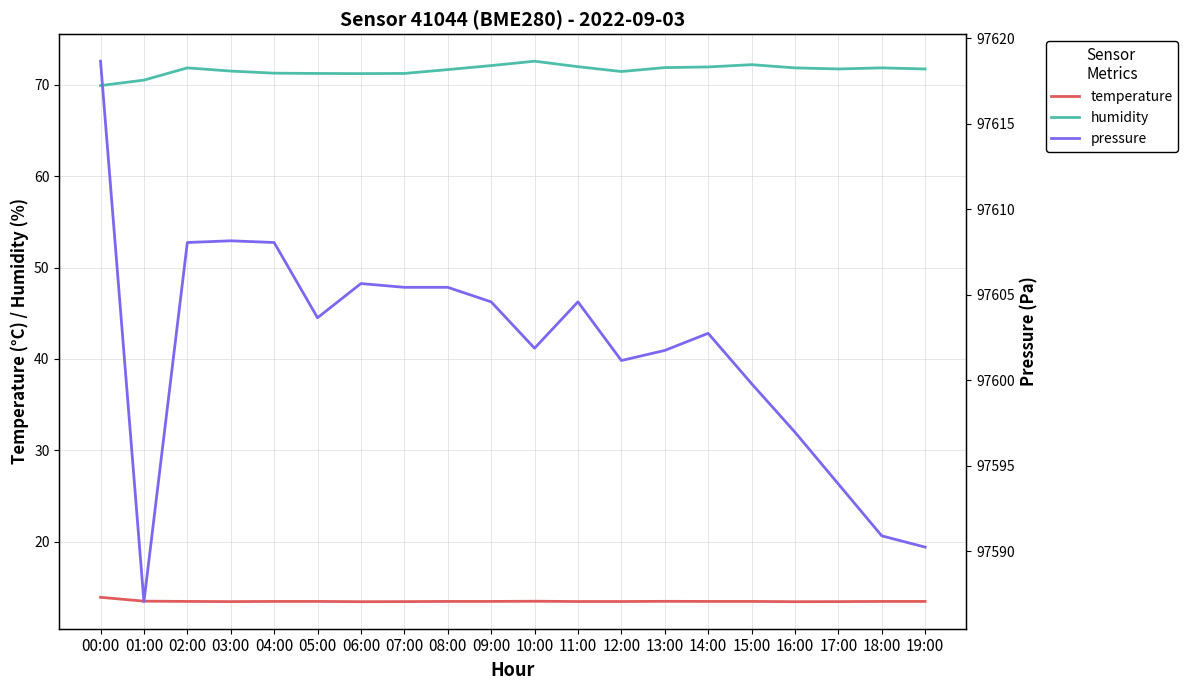

True or false: pressure and humidity cross at least once.

False